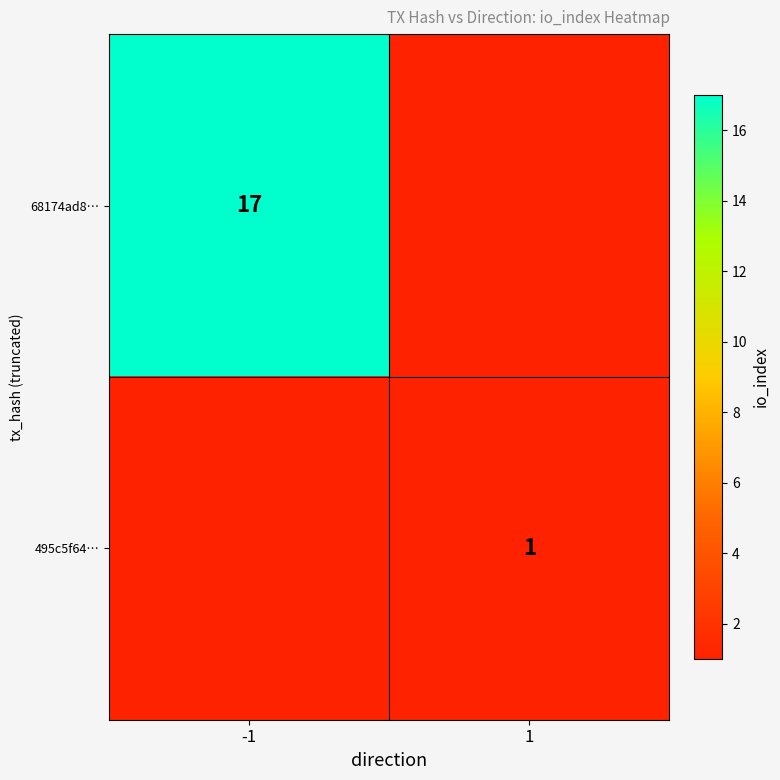

How many distinct data groups are displayed?

2